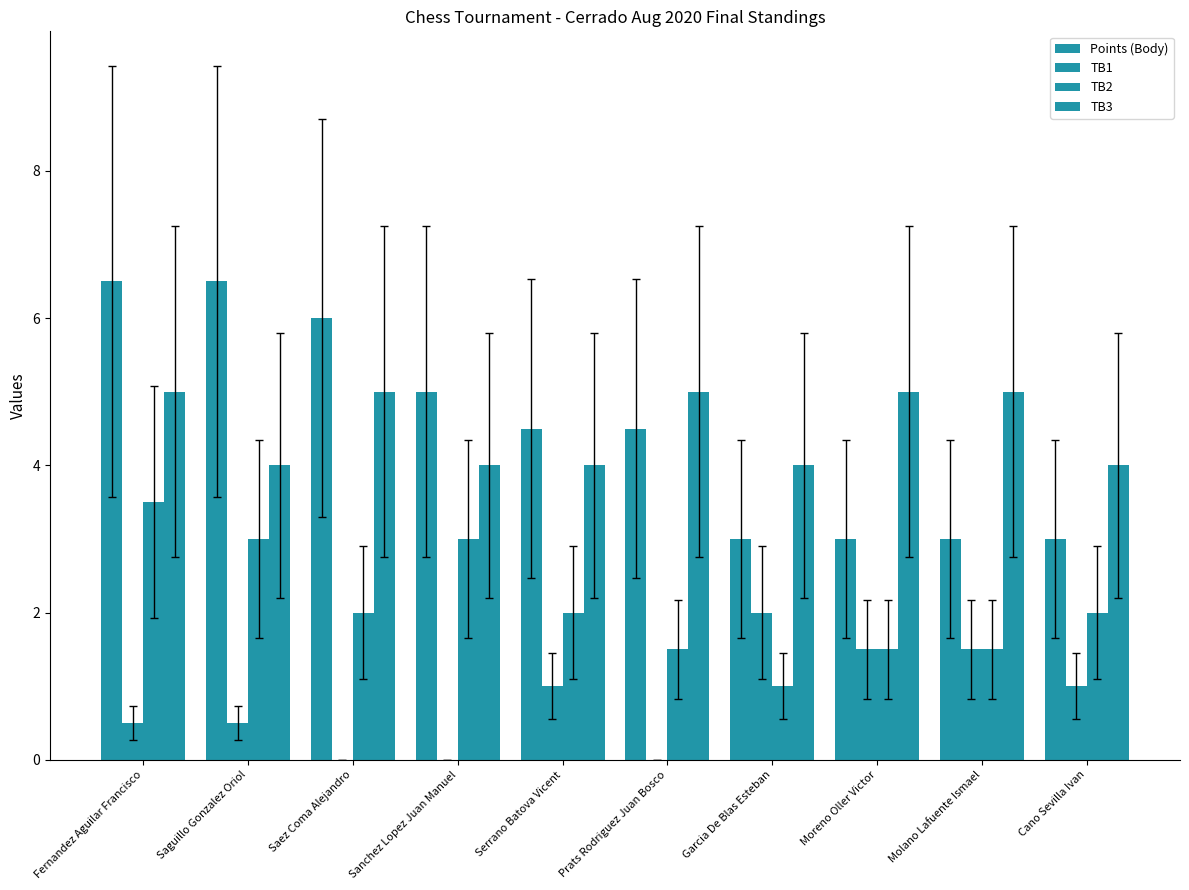

How many data points does each series have?

10